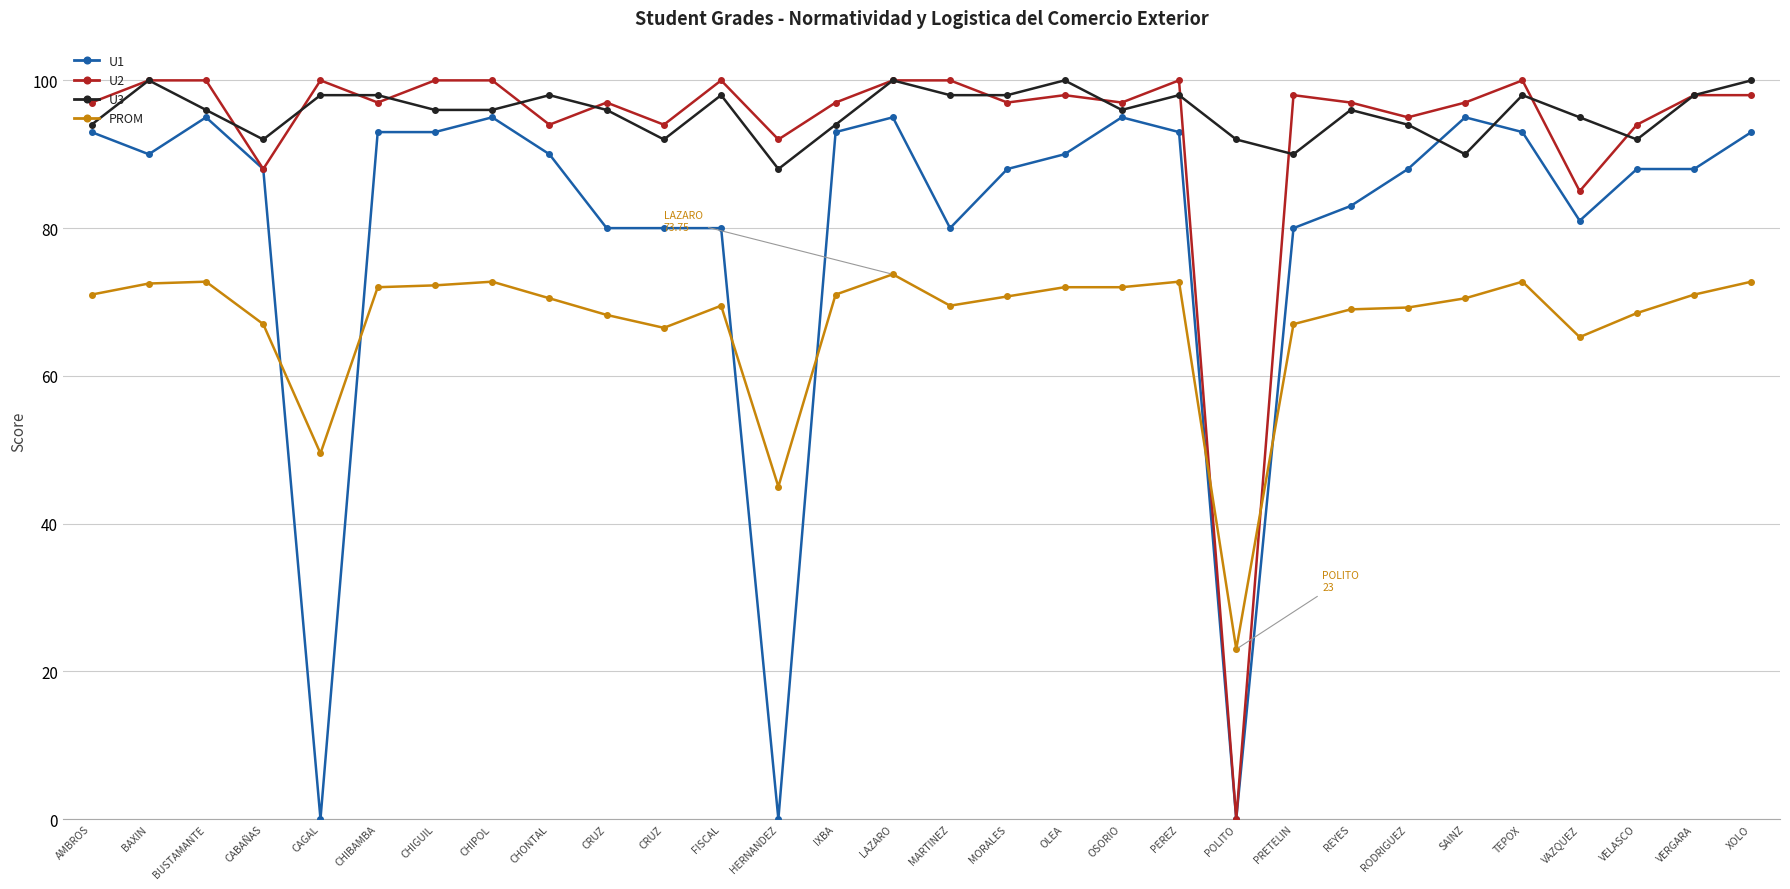

Where is the first local minimum for PROM?

CAGAL